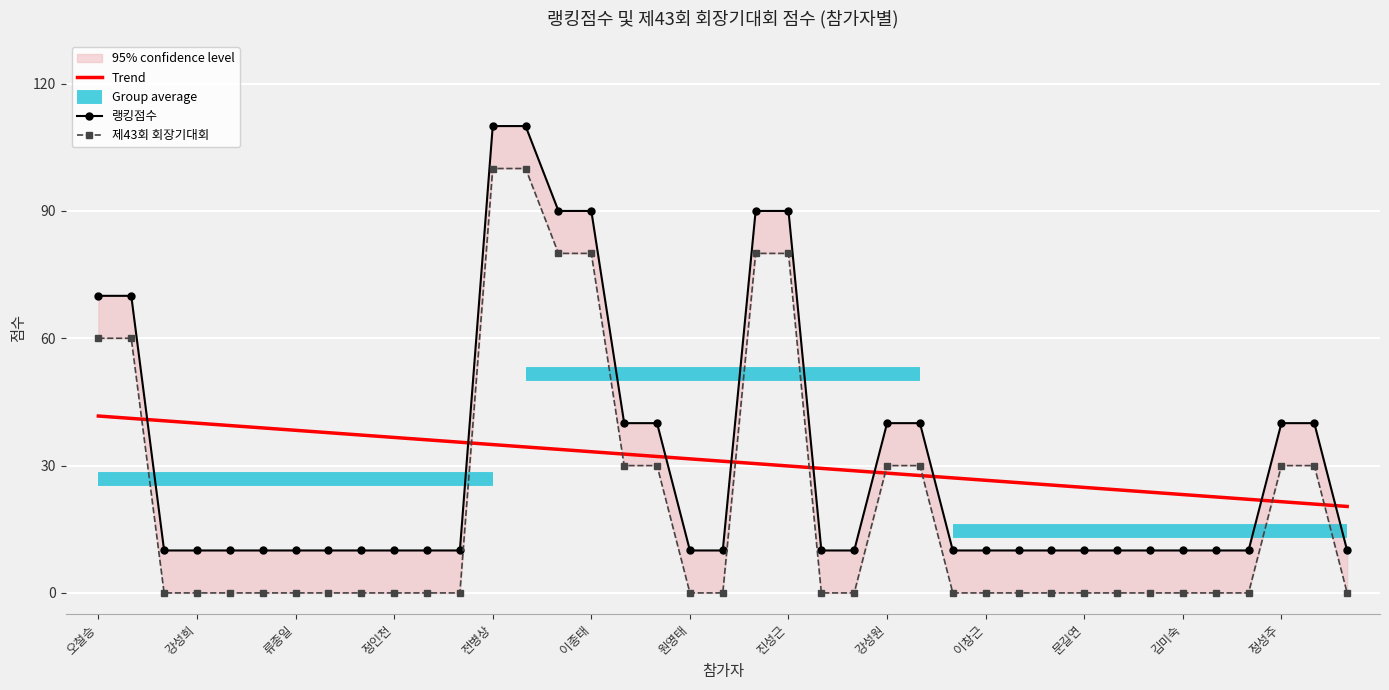

At how many categories does at least one series exceed 55?

8